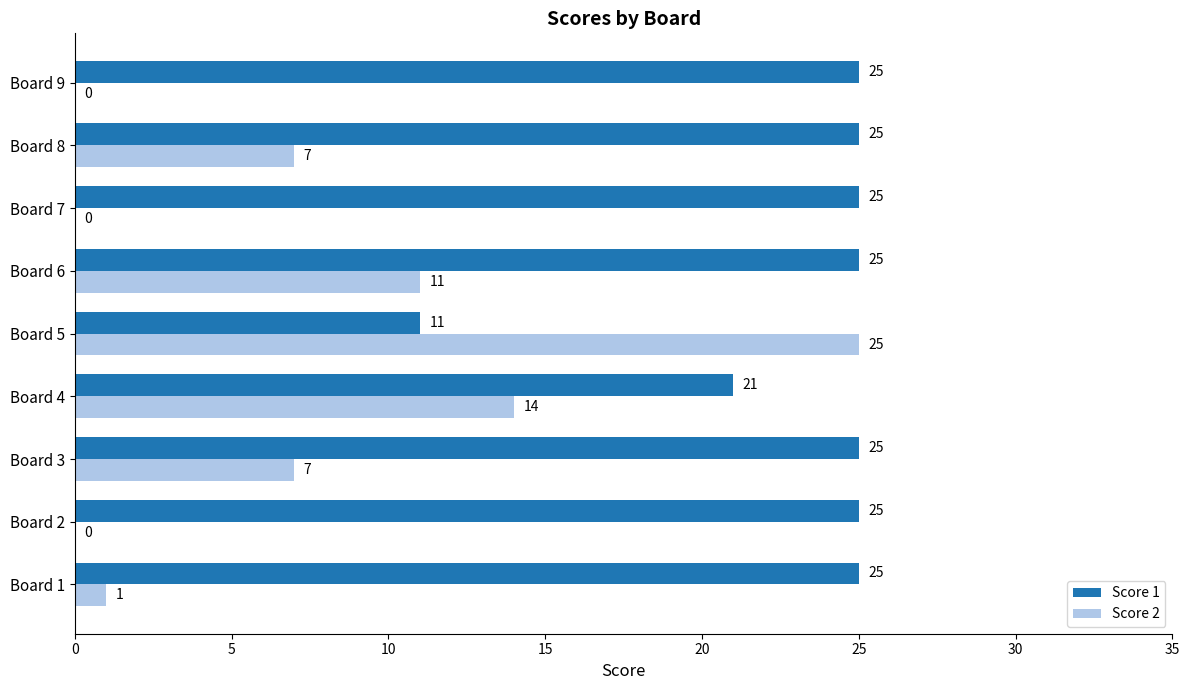

Which series changed the most between Board 3 and Board 6?

Score 2